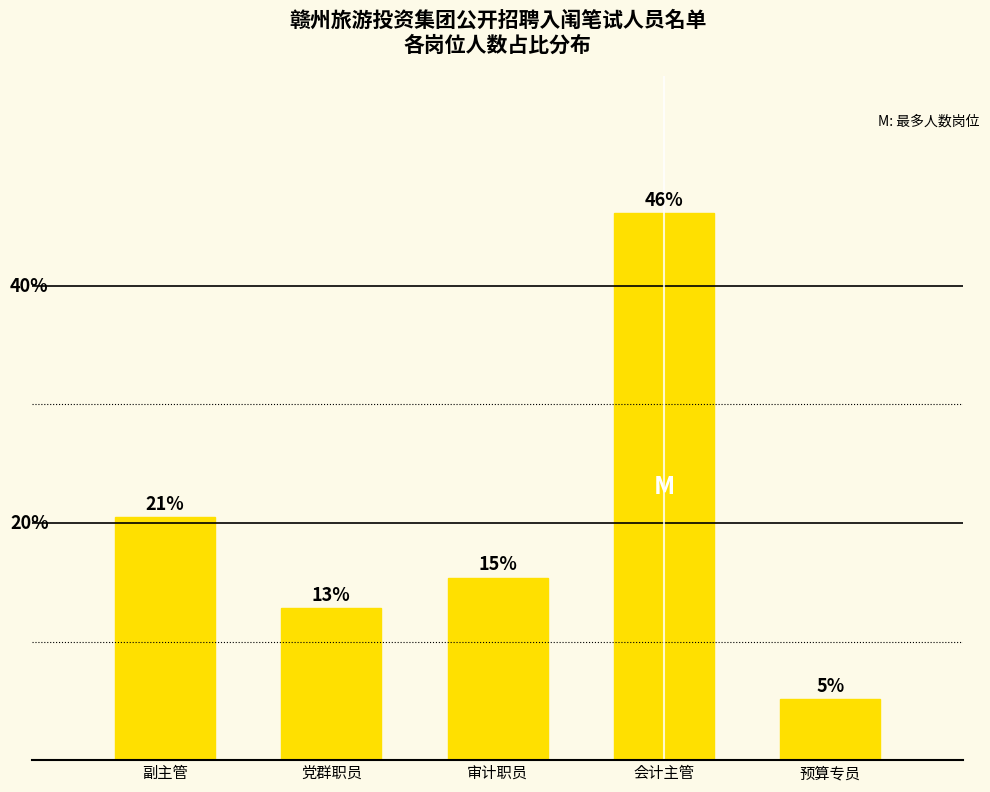

What is the change in value from 副主管 to 审计职员?

-5.1